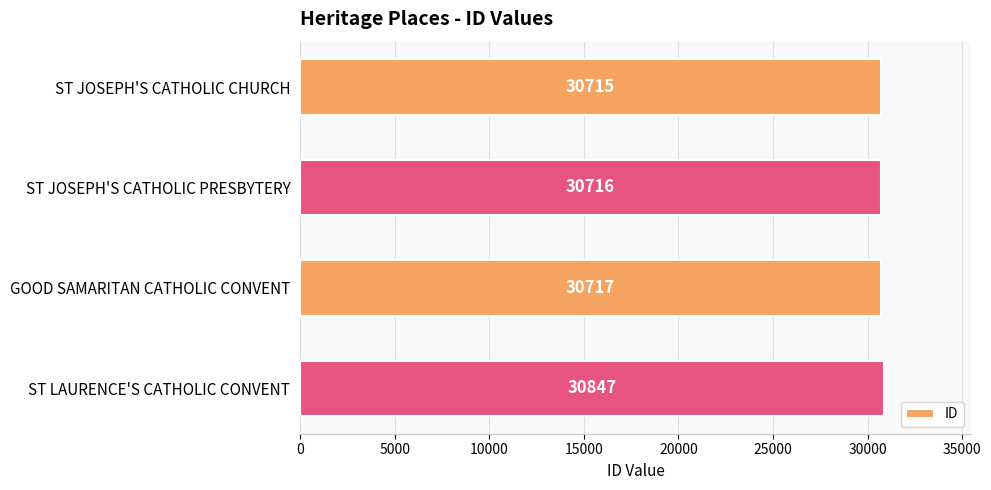

Is it true that the value at ST JOSEPH'S CATHOLIC CHURCH is 50747?

False